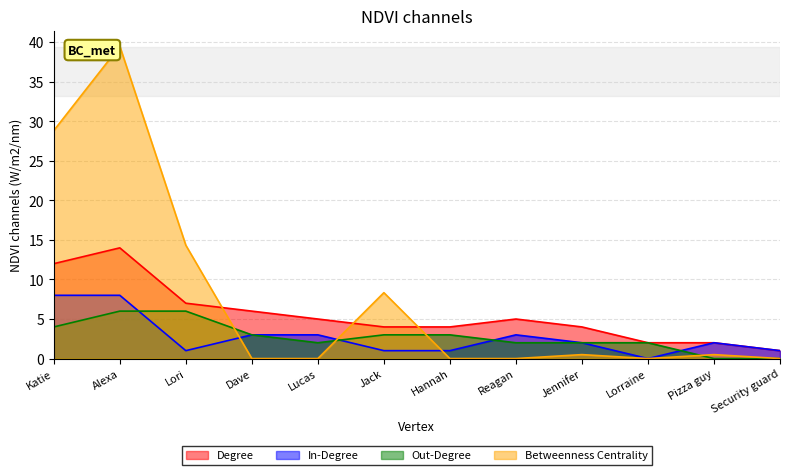

What is the sum of the Betweenness Centrality values at Jack and Dave?

8.3